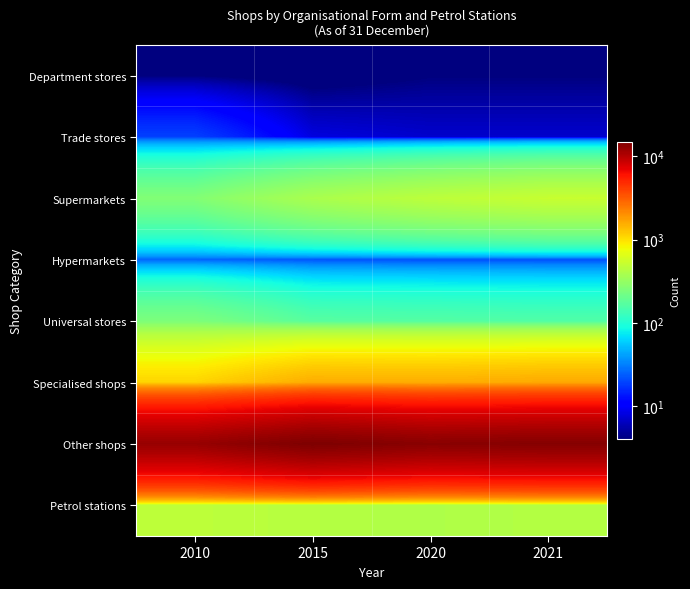

At 2010, list the series in order from smallest to largest.

Department stores, Trade stores, Hypermarkets, Universal stores, Supermarkets, Petrol stations, Specialised shops, Other shops